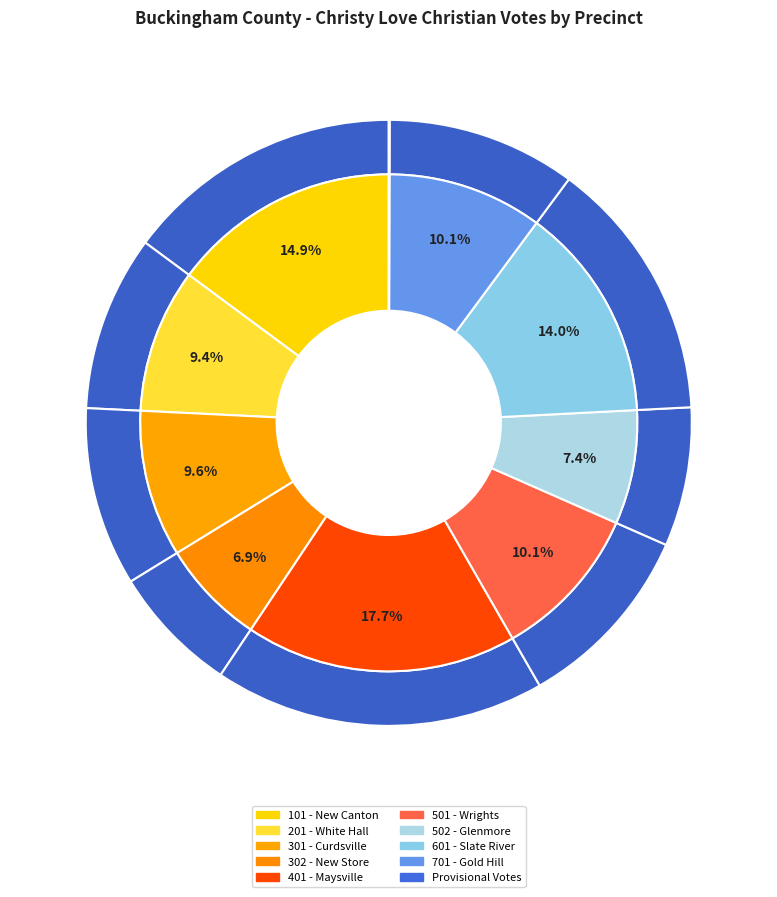

Is there a majority slice in this chart?

No